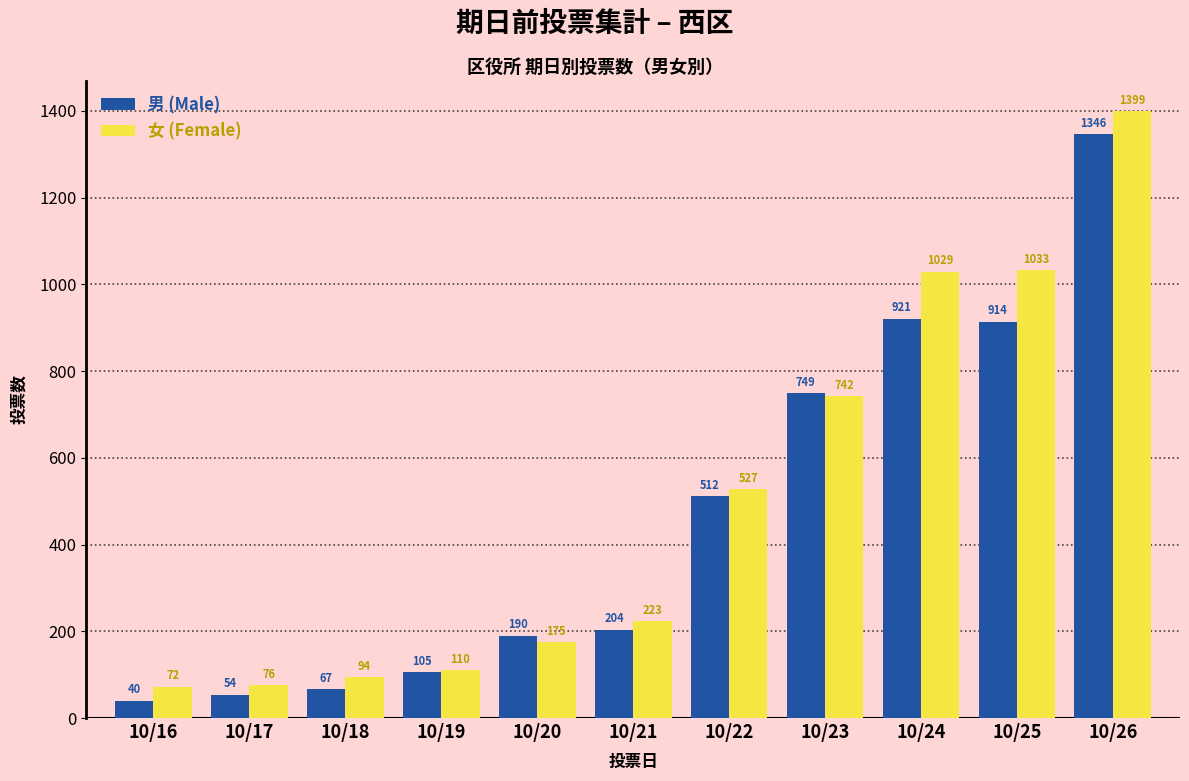

Rank the series by their maximum value, from highest to lowest.

女 (Female), 男 (Male)